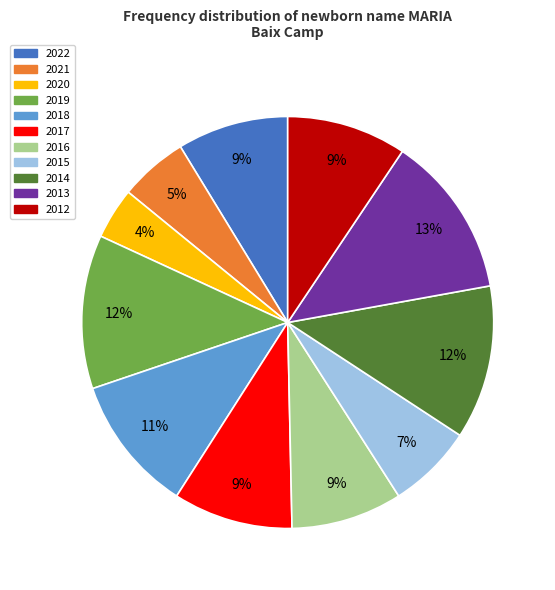

Does any single category account for the majority?

No